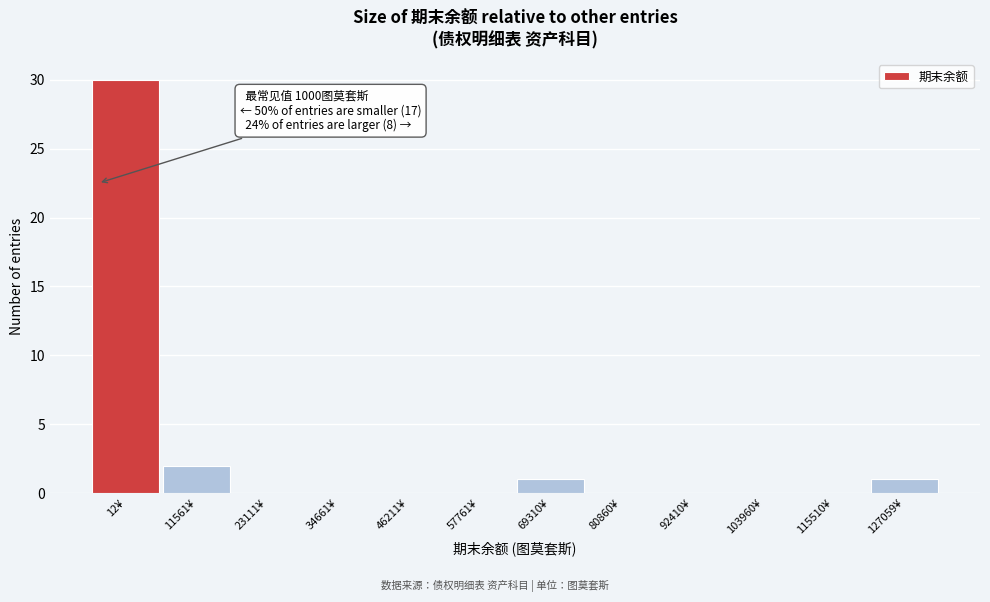

Reading left to right, extract all data points from this chart.

12¥=30	11561¥=2	23111¥=0	34661¥=0	46211¥=0	57761¥=0	69310¥=1	80860¥=0	92410¥=0	103960¥=0	115510¥=0	127059¥=1